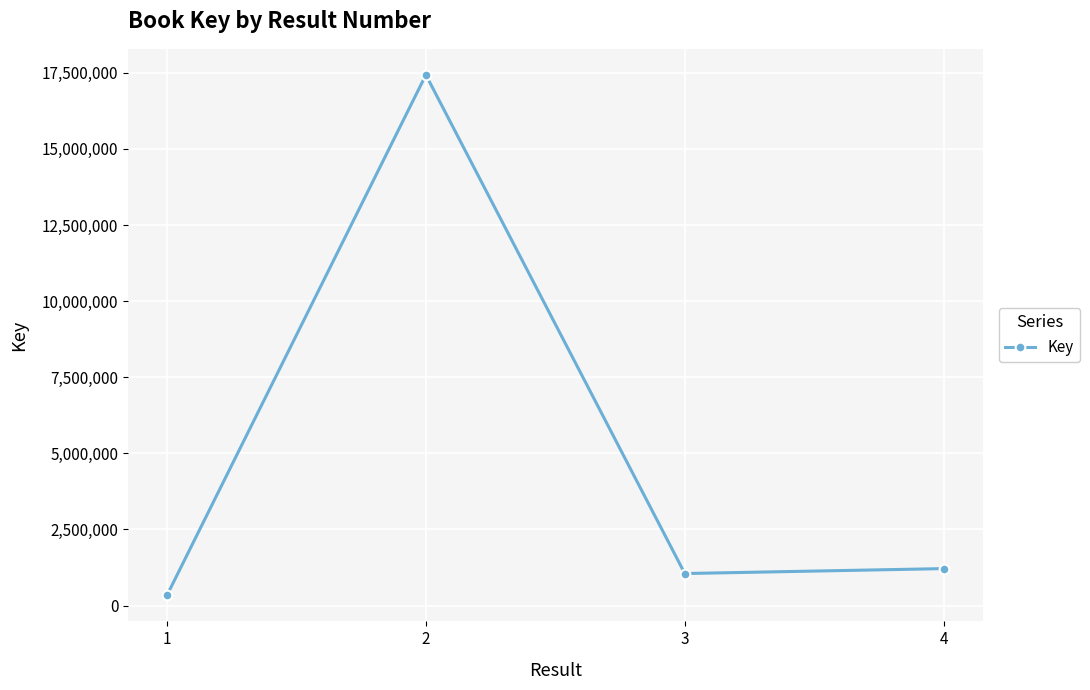

At which category does the chart reach its peak across all series?

2